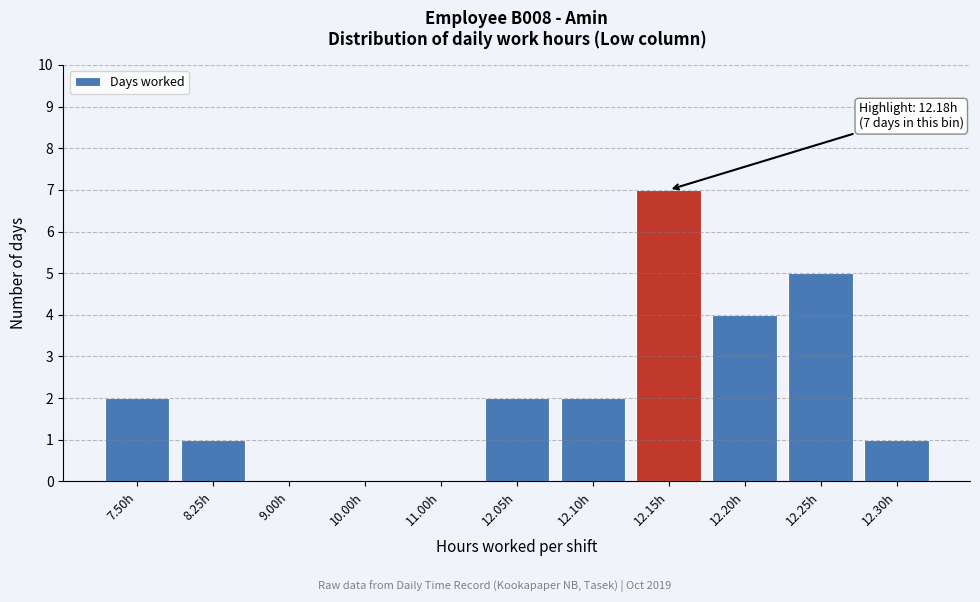

Reading left to right, list all the values displayed in this chart.

7.50h=2	8.25h=1	9.00h=0	10.00h=0	11.00h=0	12.05h=2	12.10h=2	12.15h=7	12.20h=4	12.25h=5	12.30h=1